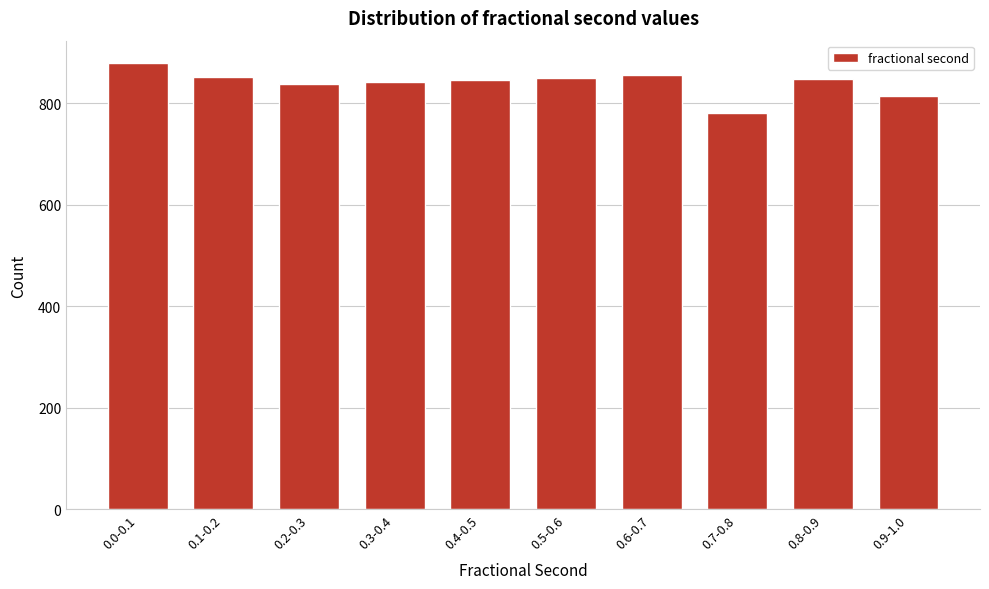

Between 0.7-0.8 and 0.1-0.2, which is larger?

0.1-0.2